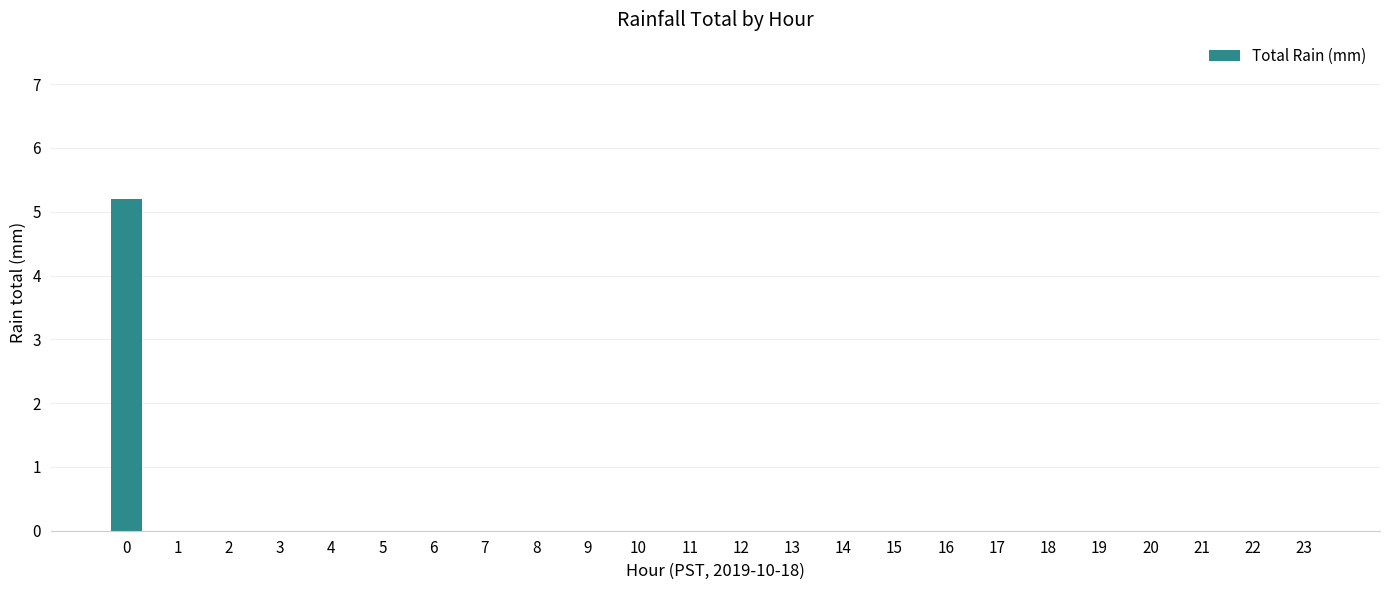

What is the sum of all values?

5.2